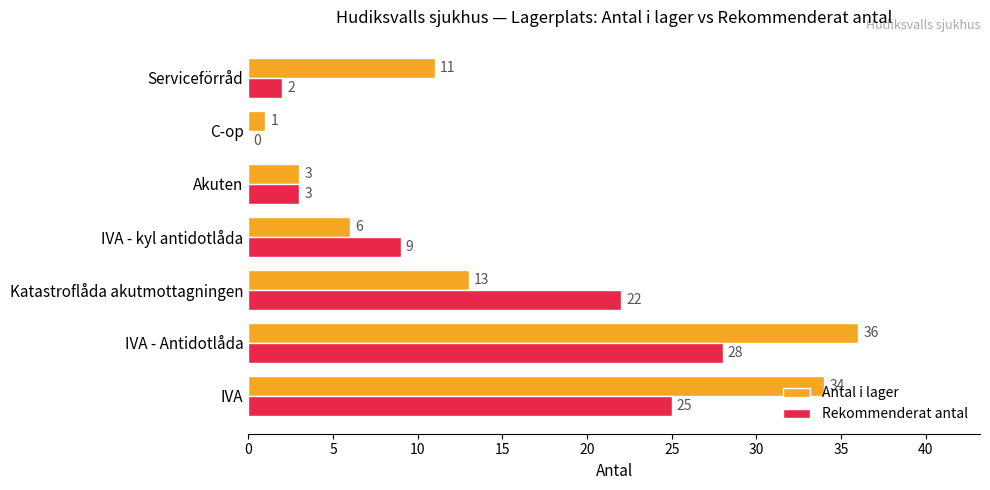

Between Akuten and C-op, which series saw the biggest shift?

Rekommenderat antal